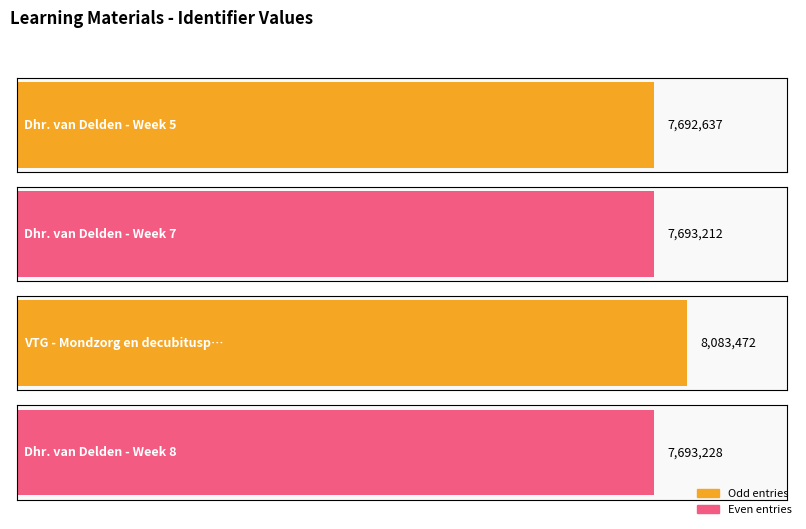

What is the difference between the maximum and minimum values?

390835